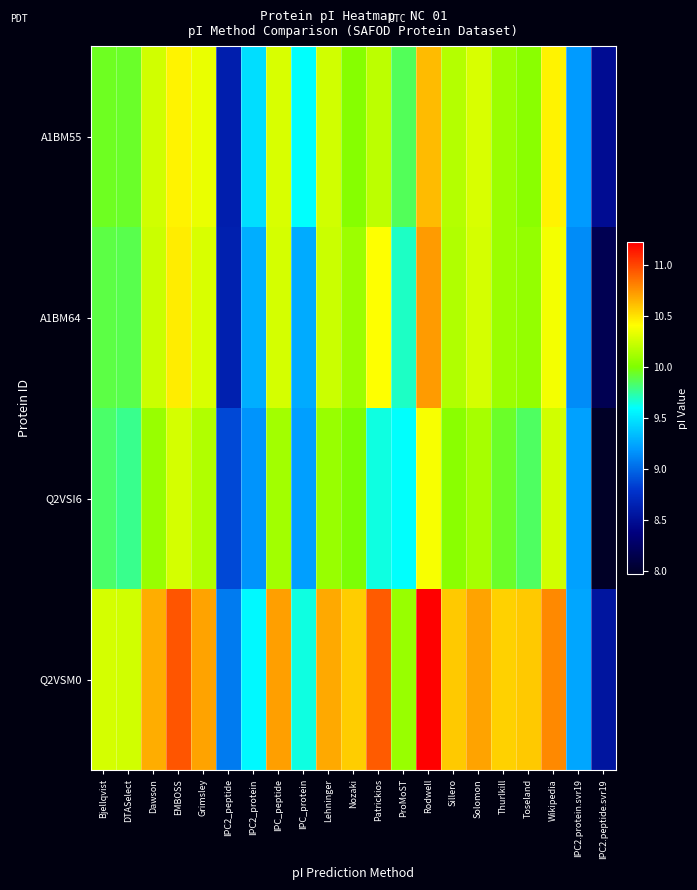

Reading right to left, list all the values displayed in this chart.

A1BM55: IPC2.peptide.svr19=8.5	IPC2.protein.svr19=9.2	Wikipedia=10.5	Toseland=10.0	Thurlkill=10.1	Solomon=10.3	Sillero=10.2	Rodwell=10.6	ProMoST=9.9	Patrickios=10.2	Nozaki=10.0	Lehninger=10.3	IPC_protein=9.6	IPC_peptide=10.3	IPC2_protein=9.5	IPC2_peptide=8.6	Grimsley=10.3	EMBOSS=10.5	Dawson=10.3	DTASelect=9.9	Bjellqvist=10.0
A1BM64: IPC2.peptide.svr19=8.2	IPC2.protein.svr19=9.1	Wikipedia=10.4	Toseland=10.1	Thurlkill=10.1	Solomon=10.3	Sillero=10.2	Rodwell=10.7	ProMoST=9.7	Patrickios=10.4	Nozaki=10.1	Lehninger=10.2	IPC_protein=9.3	IPC_peptide=10.3	IPC2_protein=9.3	IPC2_peptide=8.6	Grimsley=10.3	EMBOSS=10.5	Dawson=10.2	DTASelect=9.9	Bjellqvist=9.9
Q2VSI6: IPC2.peptide.svr19=8.0	IPC2.protein.svr19=9.2	Wikipedia=10.3	Toseland=9.9	Thurlkill=9.9	Solomon=10.1	Sillero=10.0	Rodwell=10.4	ProMoST=9.6	Patrickios=9.6	Nozaki=10.0	Lehninger=10.1	IPC_protein=9.2	IPC_peptide=10.1	IPC2_protein=9.2	IPC2_peptide=8.9	Grimsley=10.2	EMBOSS=10.3	Dawson=10.1	DTASelect=9.8	Bjellqvist=9.8
Q2VSM0: IPC2.peptide.svr19=8.6	IPC2.protein.svr19=9.2	Wikipedia=10.8	Toseland=10.6	Thurlkill=10.6	Solomon=10.7	Sillero=10.6	Rodwell=11.2	ProMoST=10.1	Patrickios=10.9	Nozaki=10.6	Lehninger=10.7	IPC_protein=9.6	IPC_peptide=10.7	IPC2_protein=9.6	IPC2_peptide=9.1	Grimsley=10.7	EMBOSS=10.9	Dawson=10.7	DTASelect=10.3	Bjellqvist=10.3